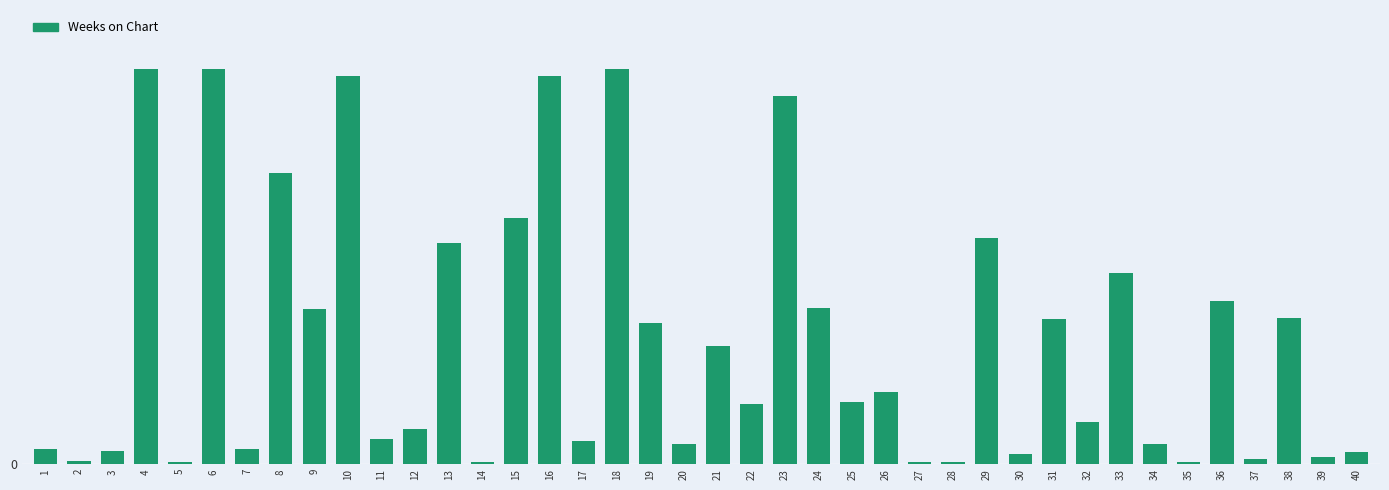

What is the value of the 37th bar from the left?

3